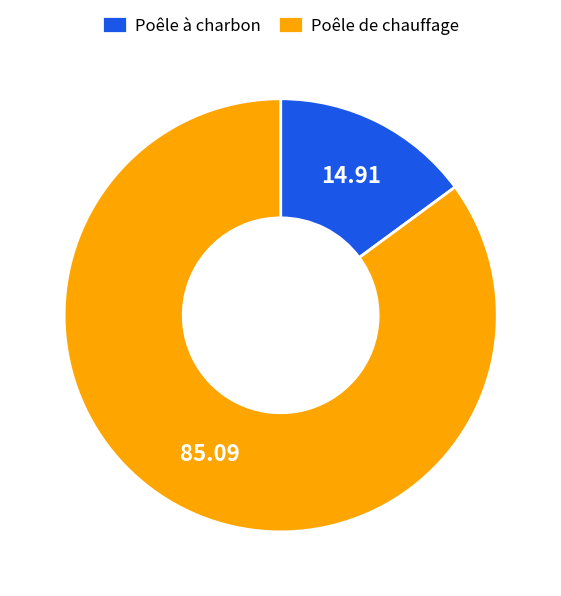

Rank the categories by value from lowest to highest.

Poêle à charbon, Poêle de chauffage